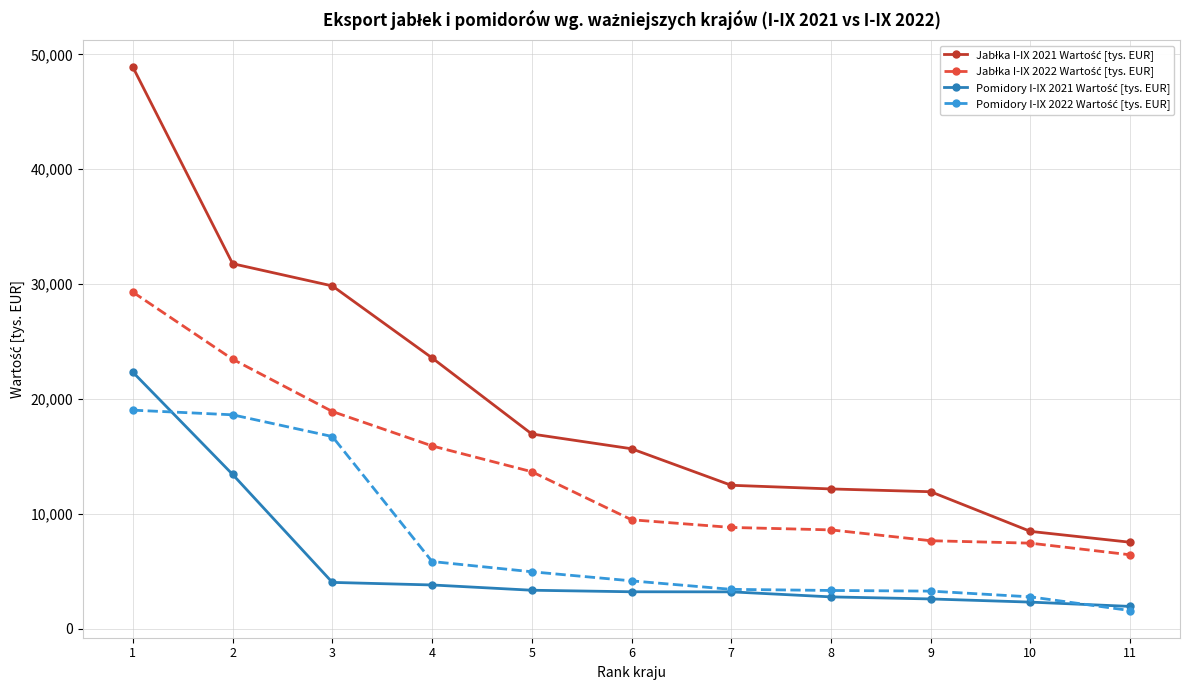

What is the total value across all series at 5?

38900.4